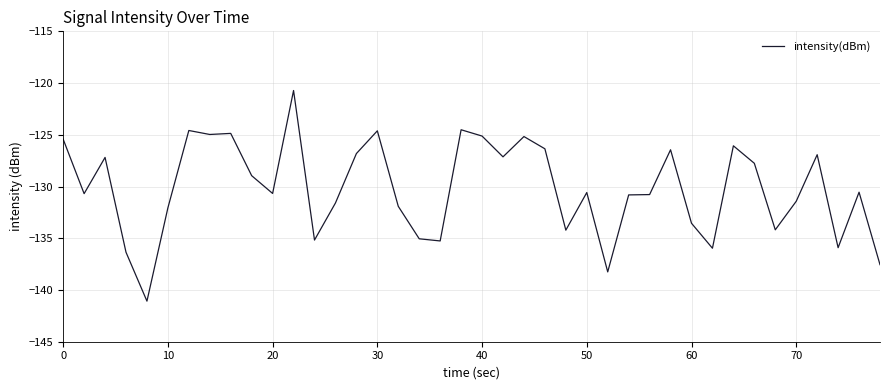

What is the maximum value shown in the chart?

-120.7